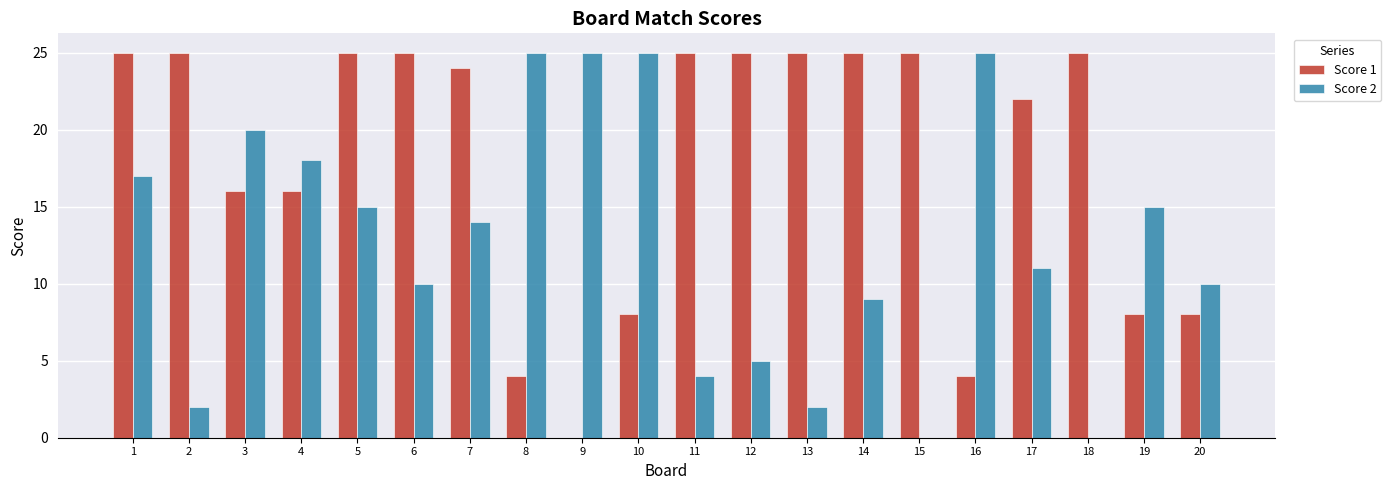

What is the maximum value shown in the chart?

25